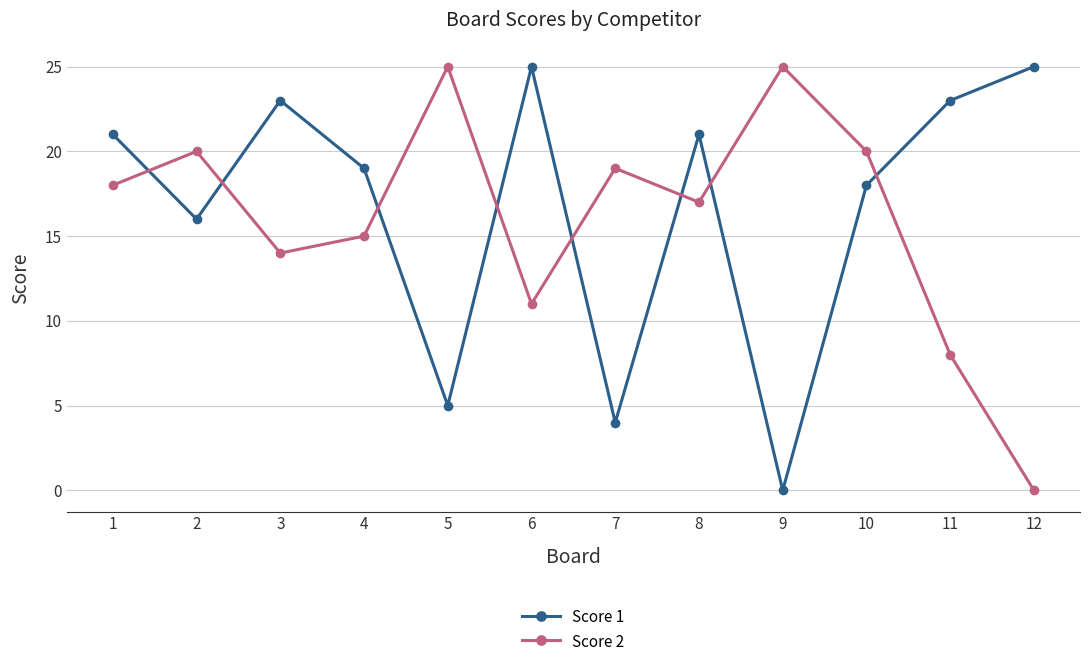

After their last crossing, which series has the higher values: Score 1 or Score 2?

Score 1